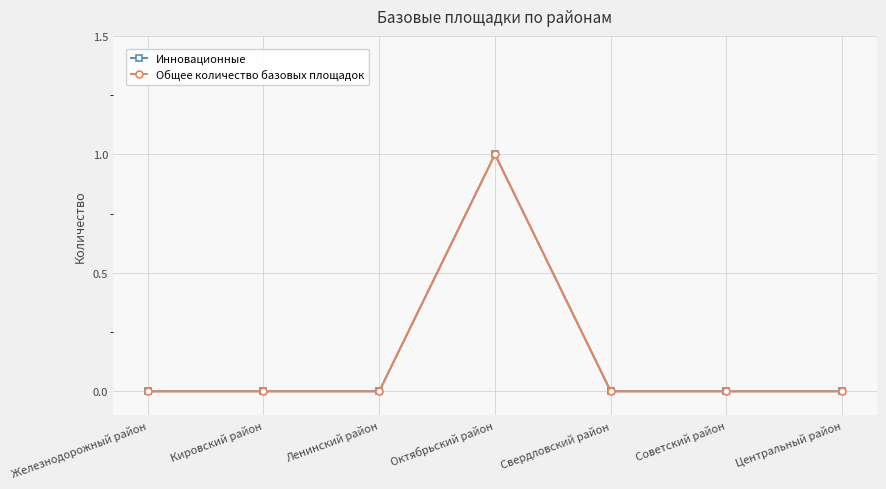

Is this an area chart (filled region under the line)?

No